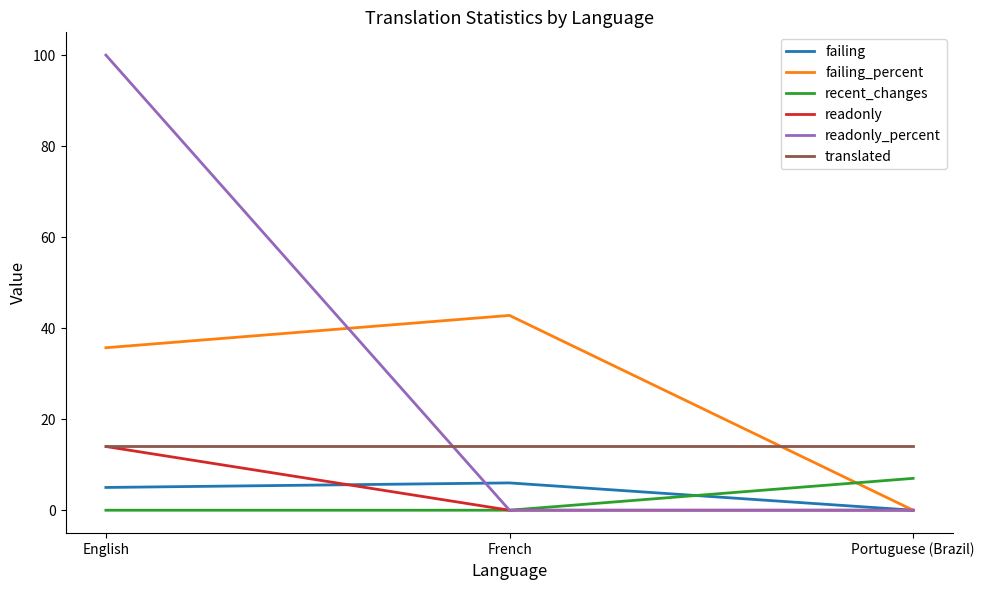

Count the number of data series in this chart.

6